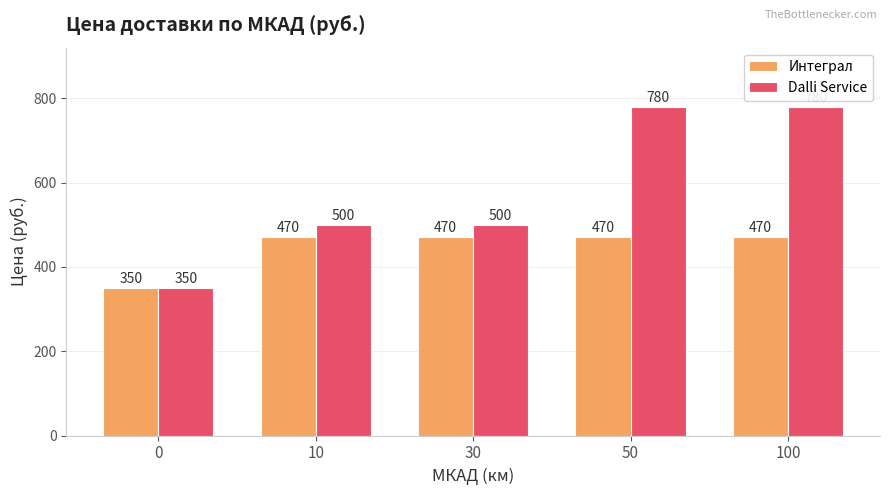

The Интеграл series shows 201 at 10. True or false?

False